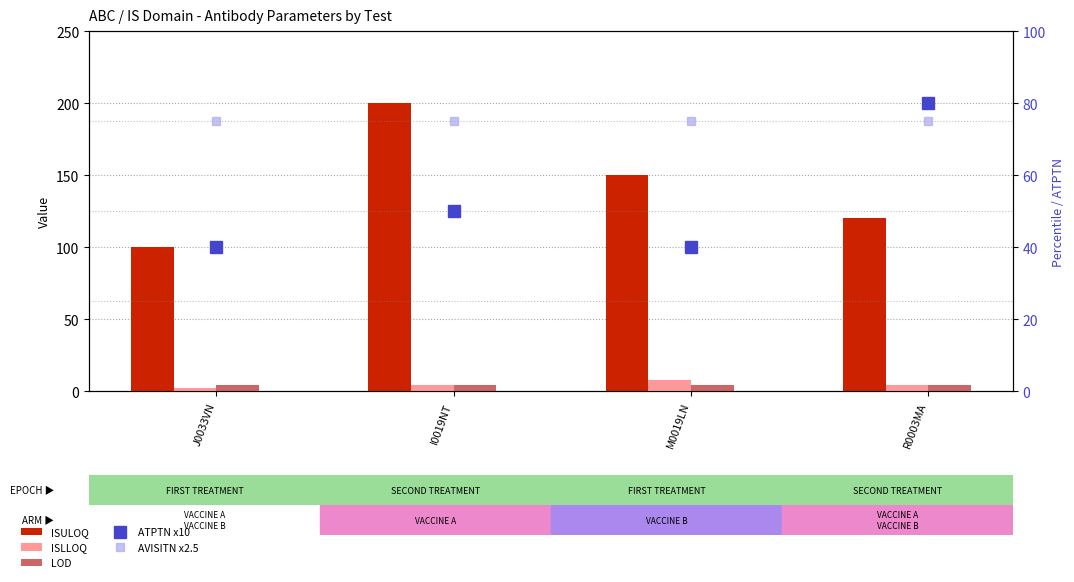

At which category does the chart reach its minimum across all series?

J0033VN